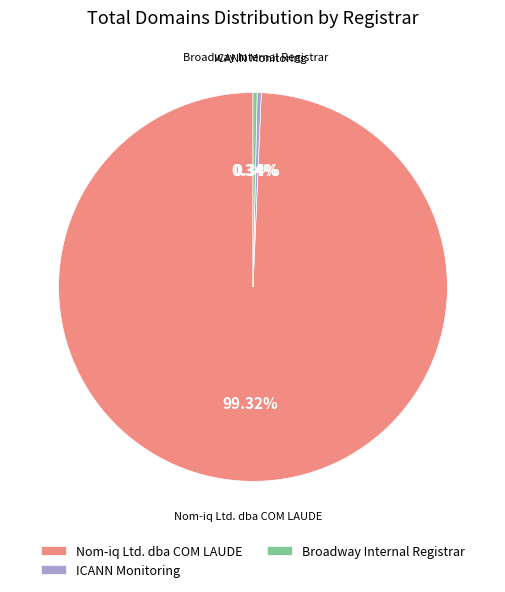

To the nearest percent, what is the difference between the largest and smallest slice percentages?

99%